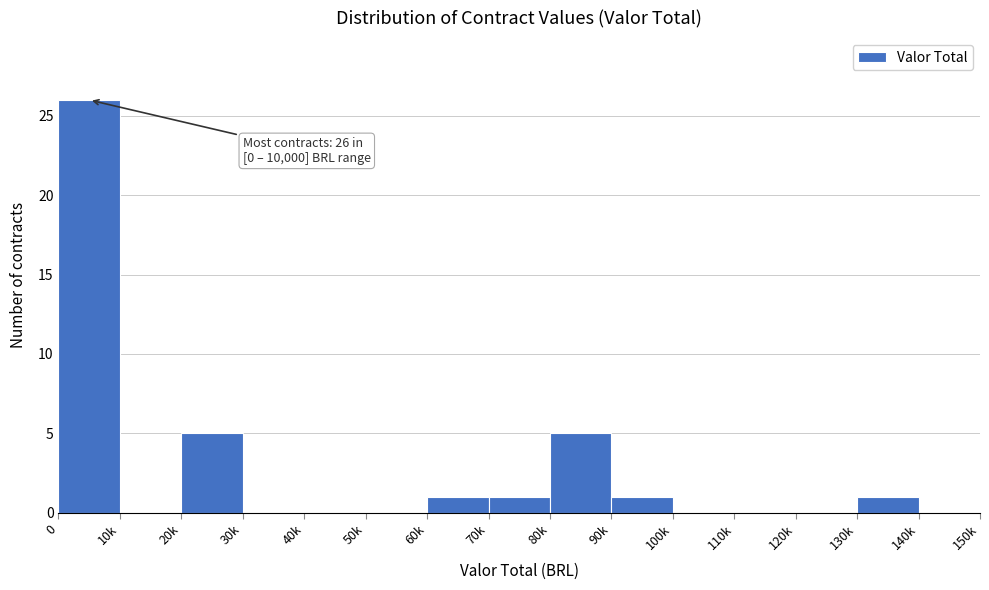

Reading left to right, transcribe all the data shown in this chart.

0=26	10k=0	20k=5	30k=0	40k=0	50k=0	60k=1	70k=1	80k=5	90k=1	100k=0	110k=0	120k=0	130k=1	140k=0